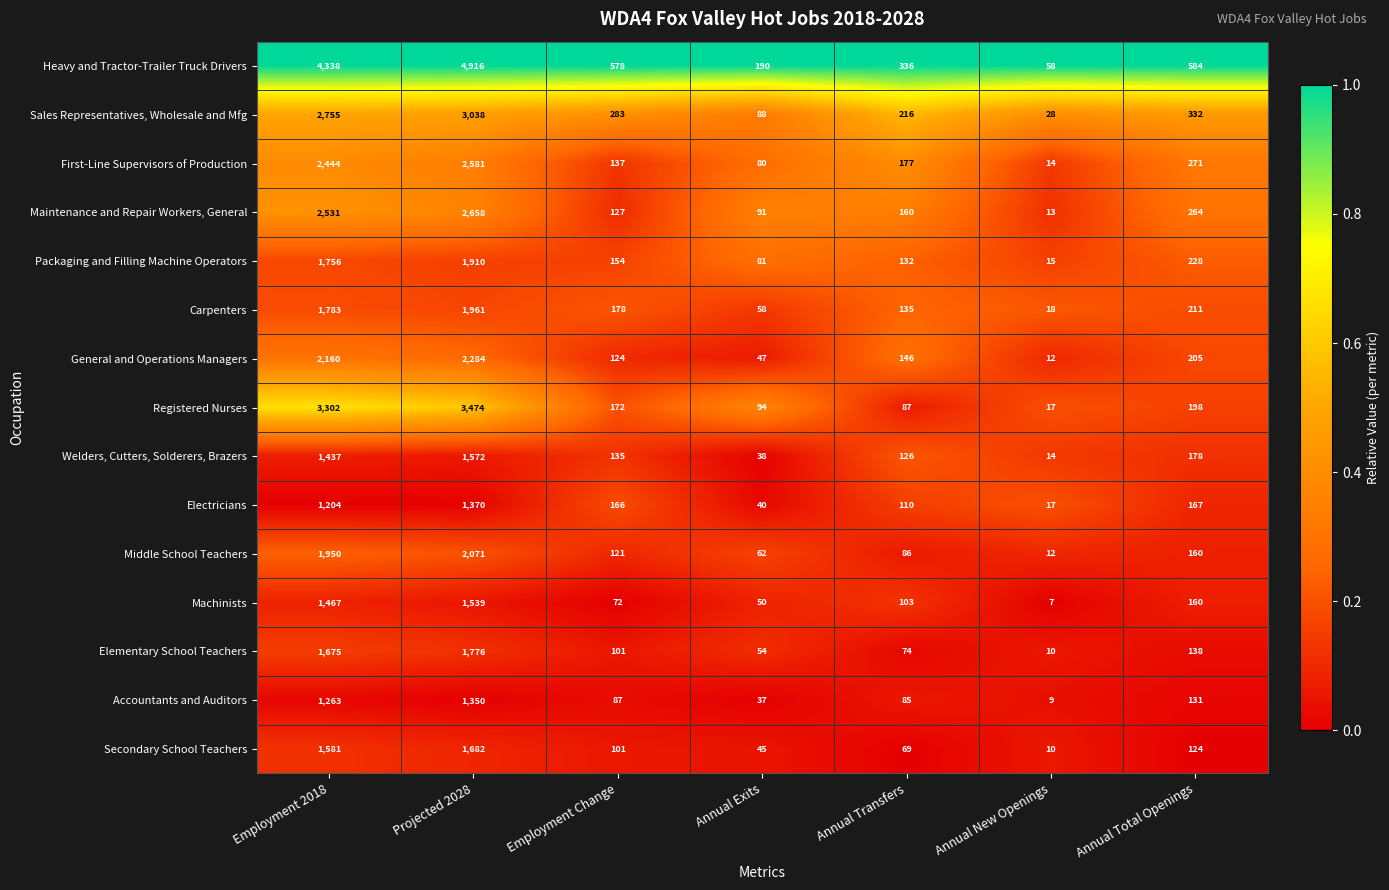

What is the maximum value for Secondary School Teachers?

1682